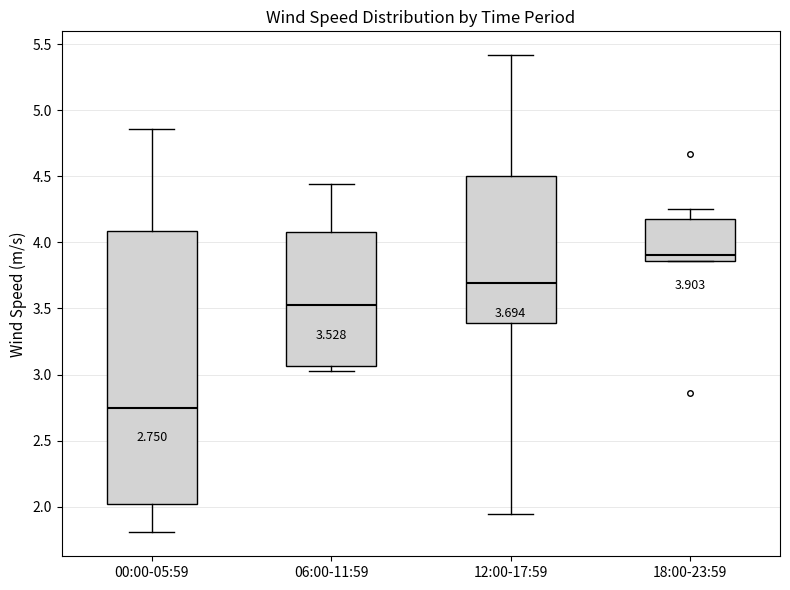

Which box has the lowest median line?

00:00-05:59